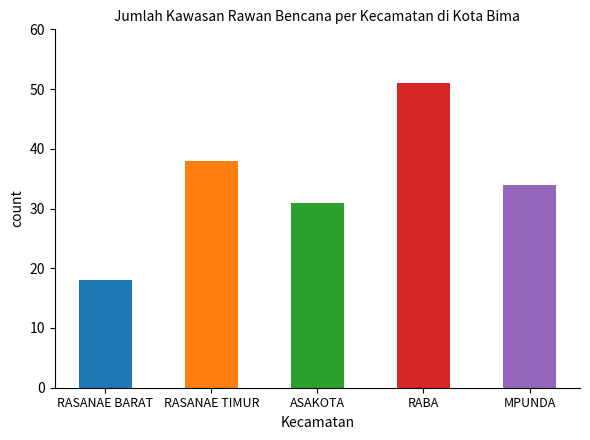

Rank the categories by value from highest to lowest.

RABA, RASANAE TIMUR, MPUNDA, ASAKOTA, RASANAE BARAT